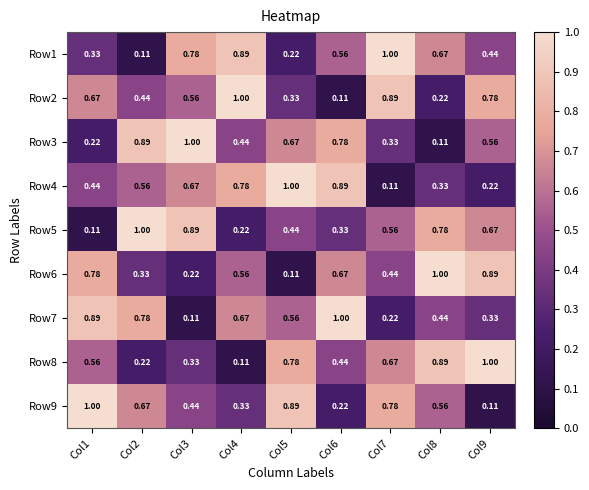

Is the value of Row5 at Col9 greater than the value of Row1 at Col9?

Yes